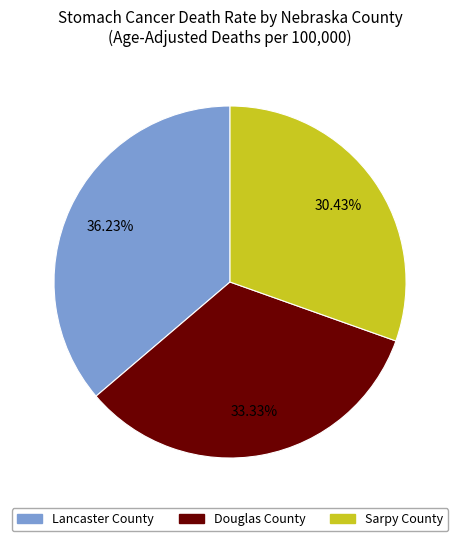

True or false: Sarpy County accounts for 30% of the total.

True